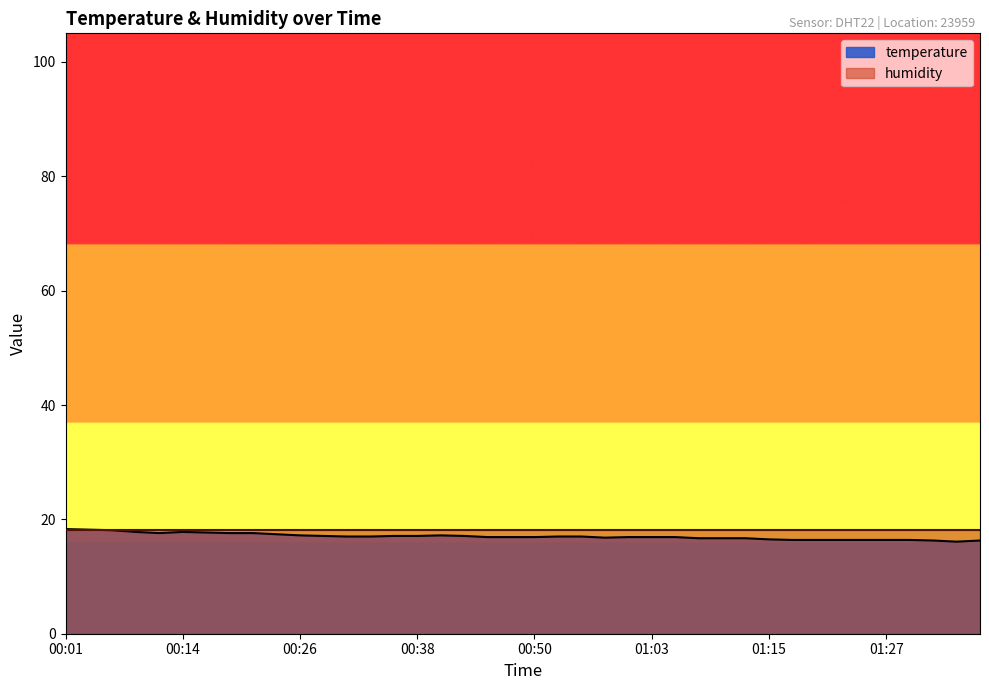

What is the minimum value shown in the chart?

16.1